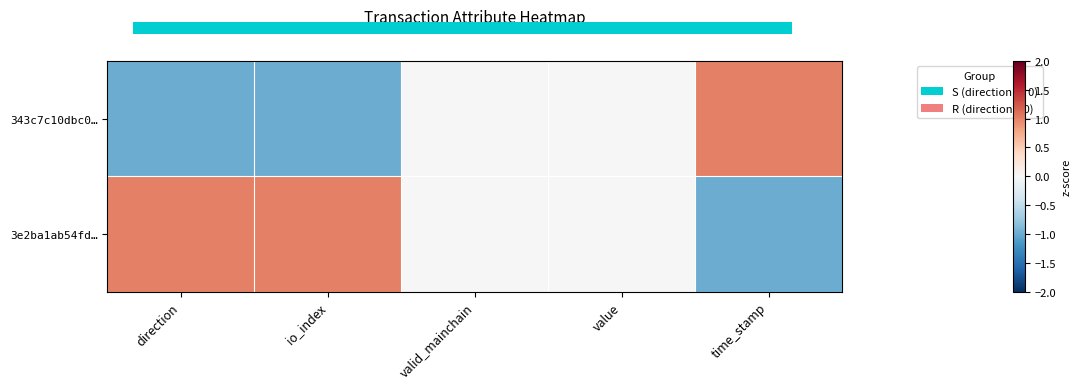

At time_stamp, list the series in order from smallest to largest.

3e2ba1ab54fd…, 343c7c10dbc0…